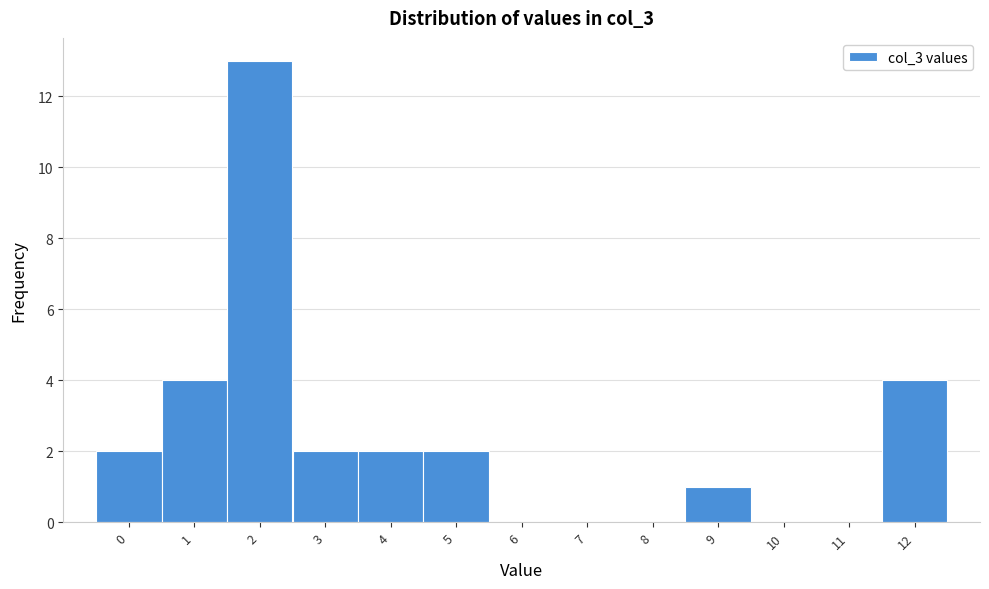

What is the height of the bar covering 3.5 to 4.5 on the x-axis? The values are not printed on the chart, so give them approximately, as read against the axis.

2